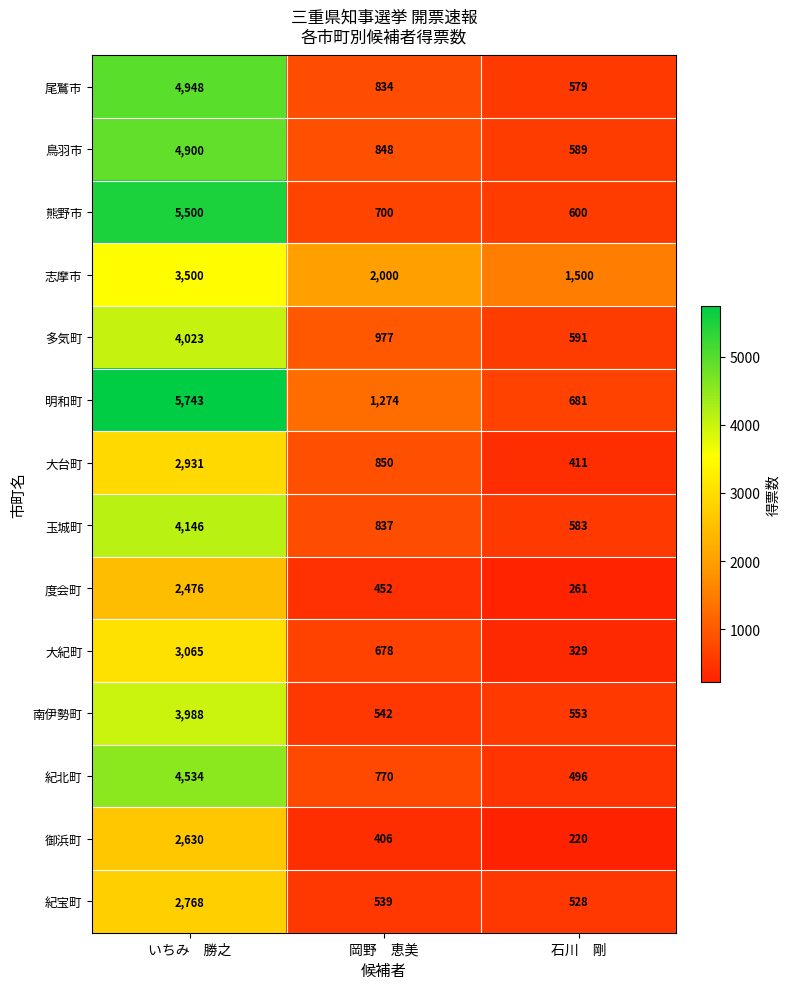

Which series has the widest spread of values?

明和町